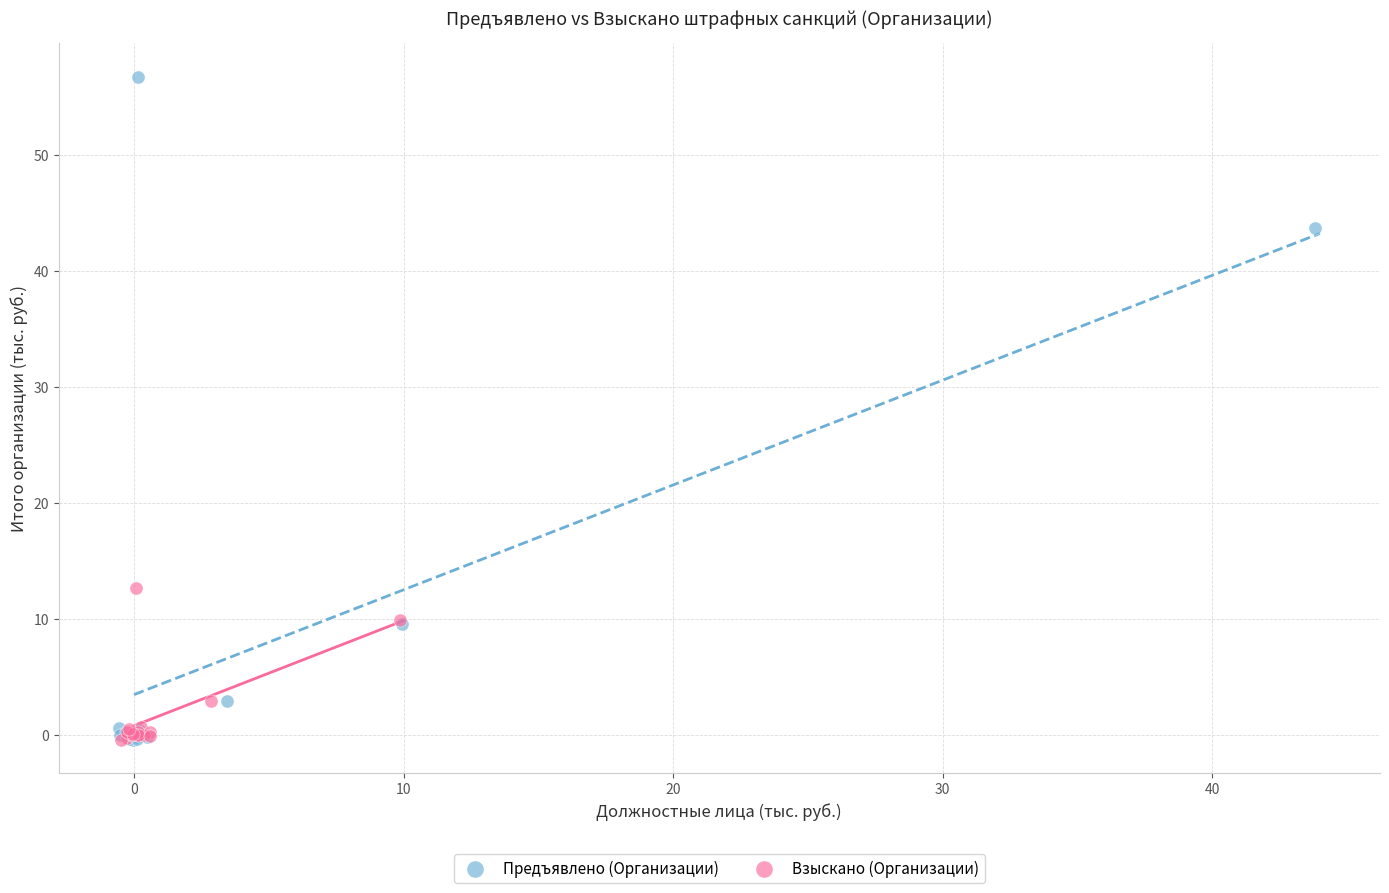

Which series has the widest spread of Y values?

Предъявлено (Организации)